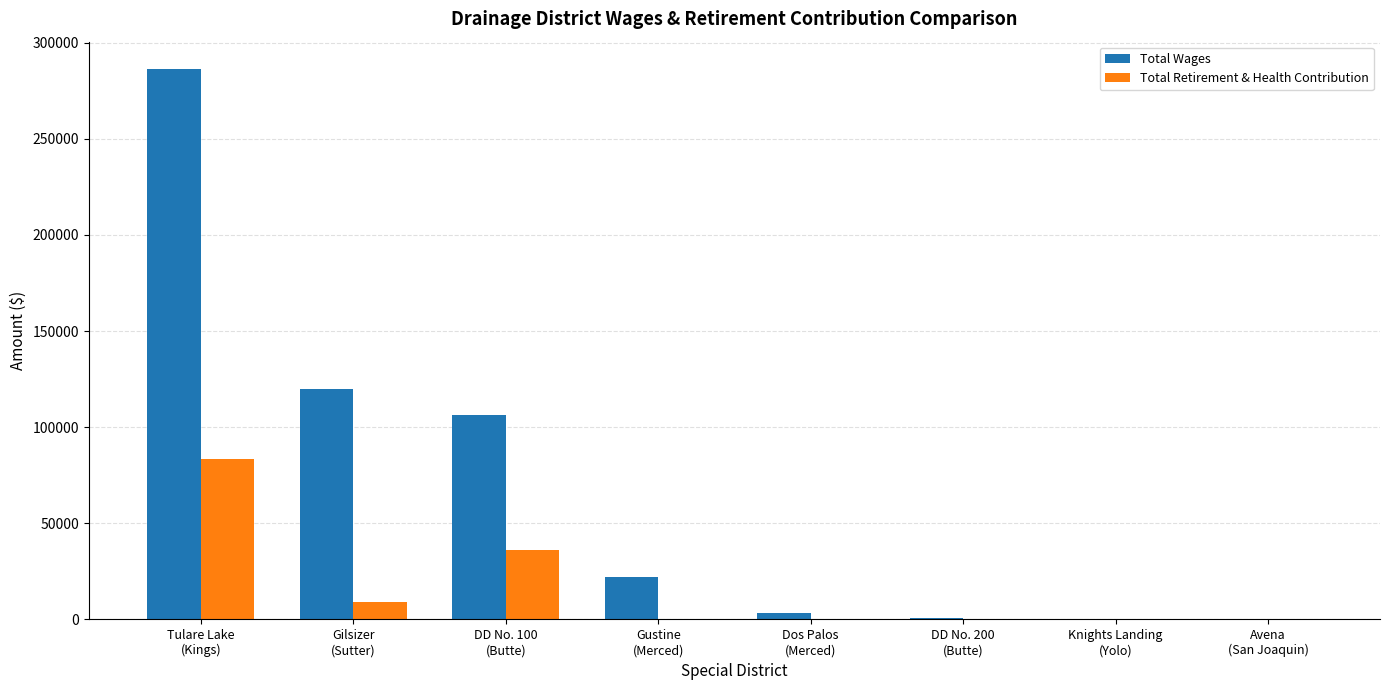

How many data points does each series have?

8